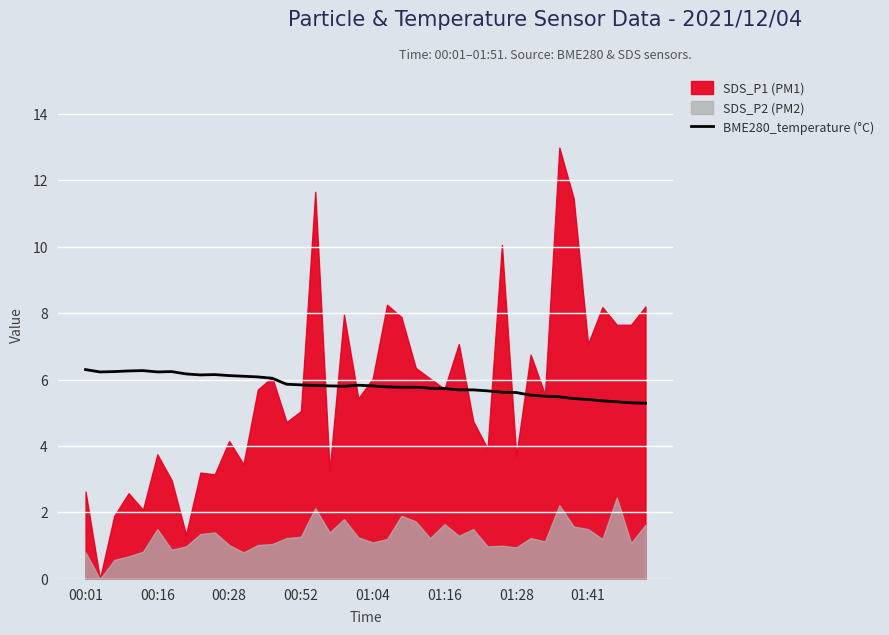

What is the highest value of the BME280_temperature (°C) series?

6.3